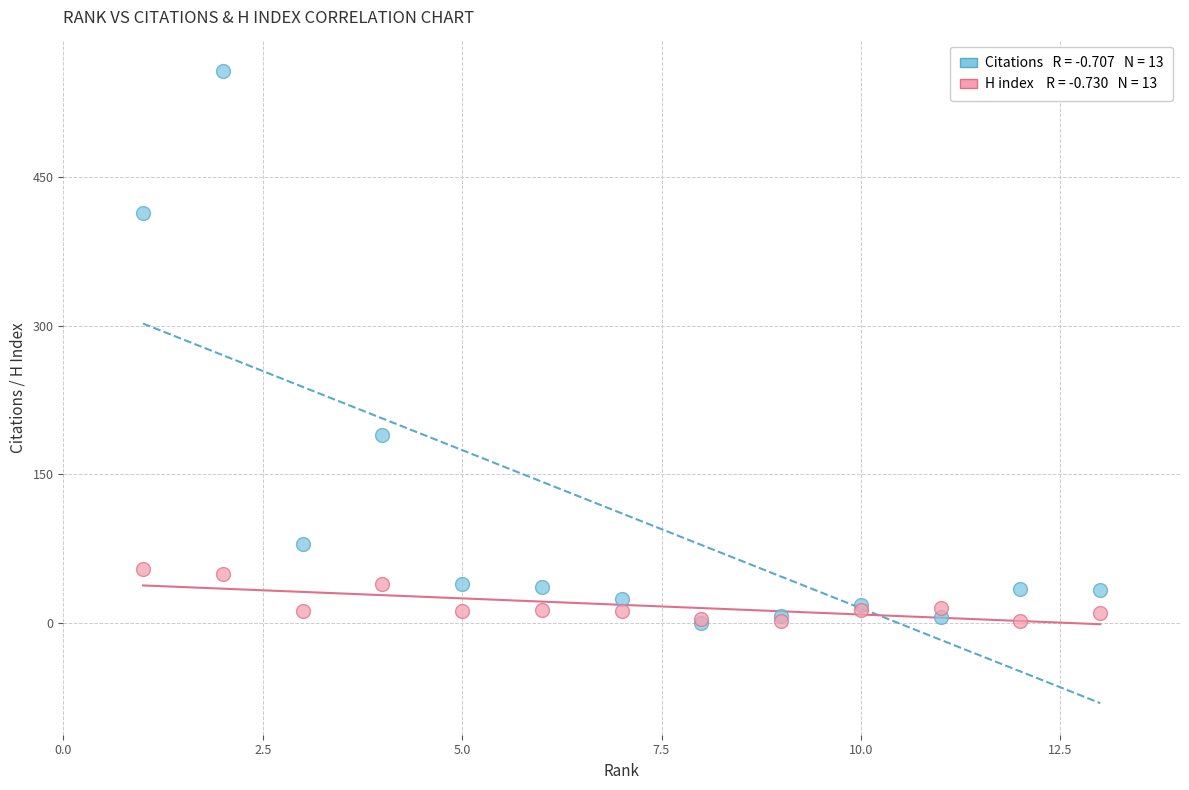

Across all series, what Y value is closest to 278?

190